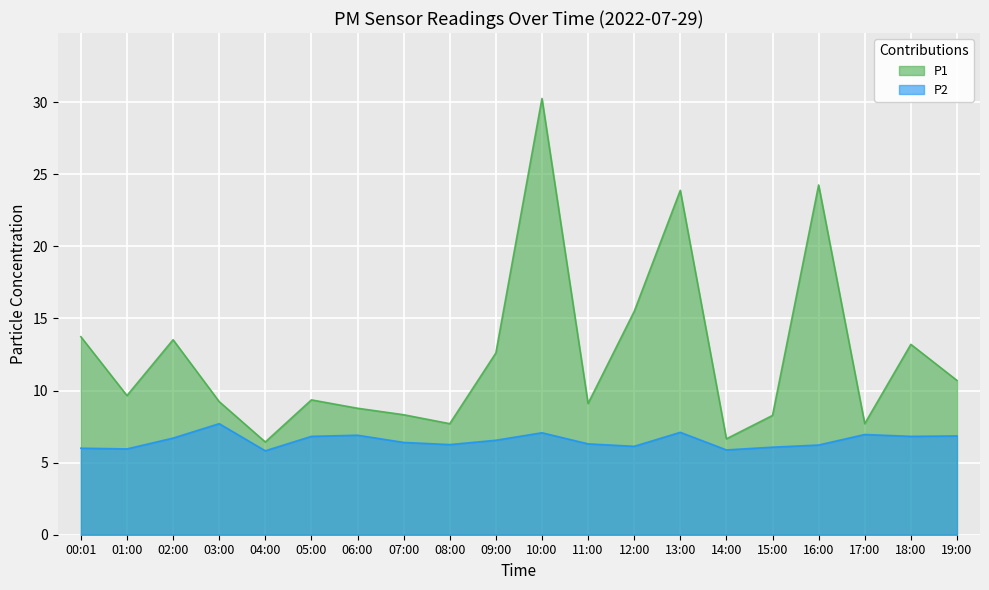

At which category does P2 reach its first local valley?

01:00